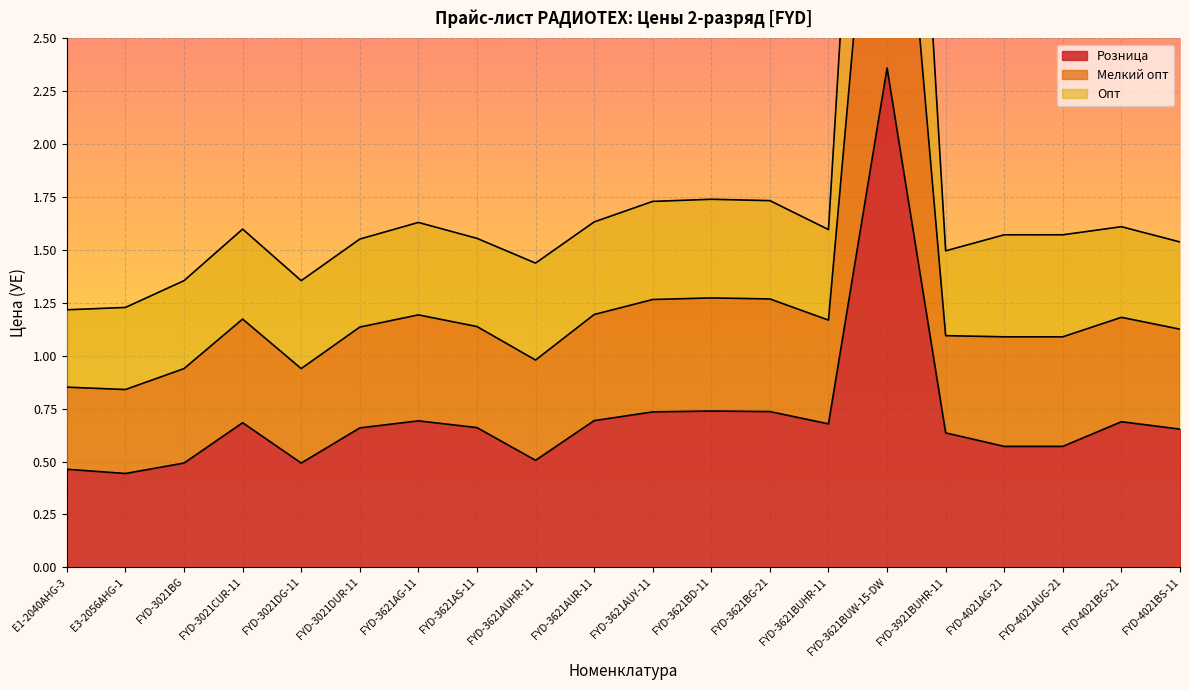

How many Розница values are between 0 and 1?

19